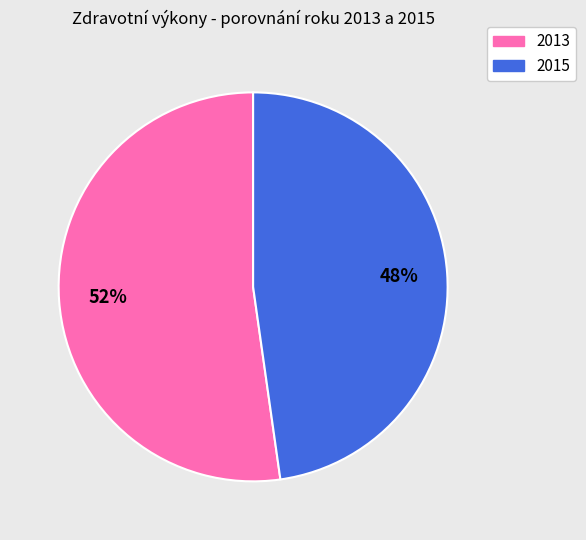

To the nearest percent, what is the average slice percentage?

50%